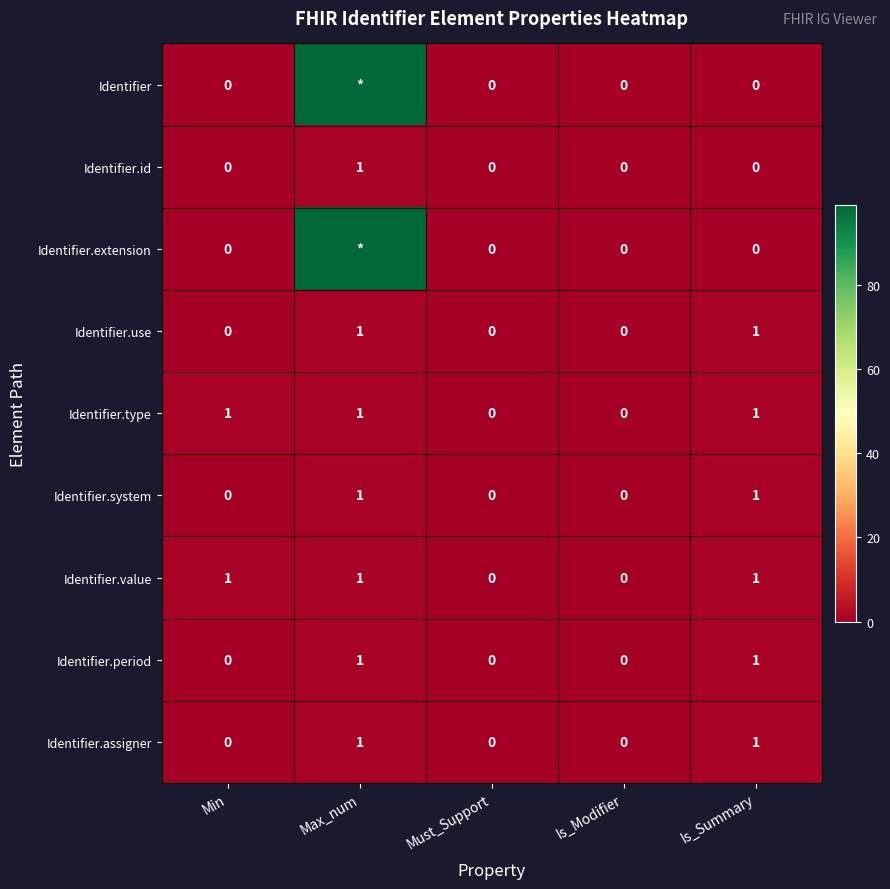

True or false: Identifier.system has a value of 2 at Is_Summary.

False